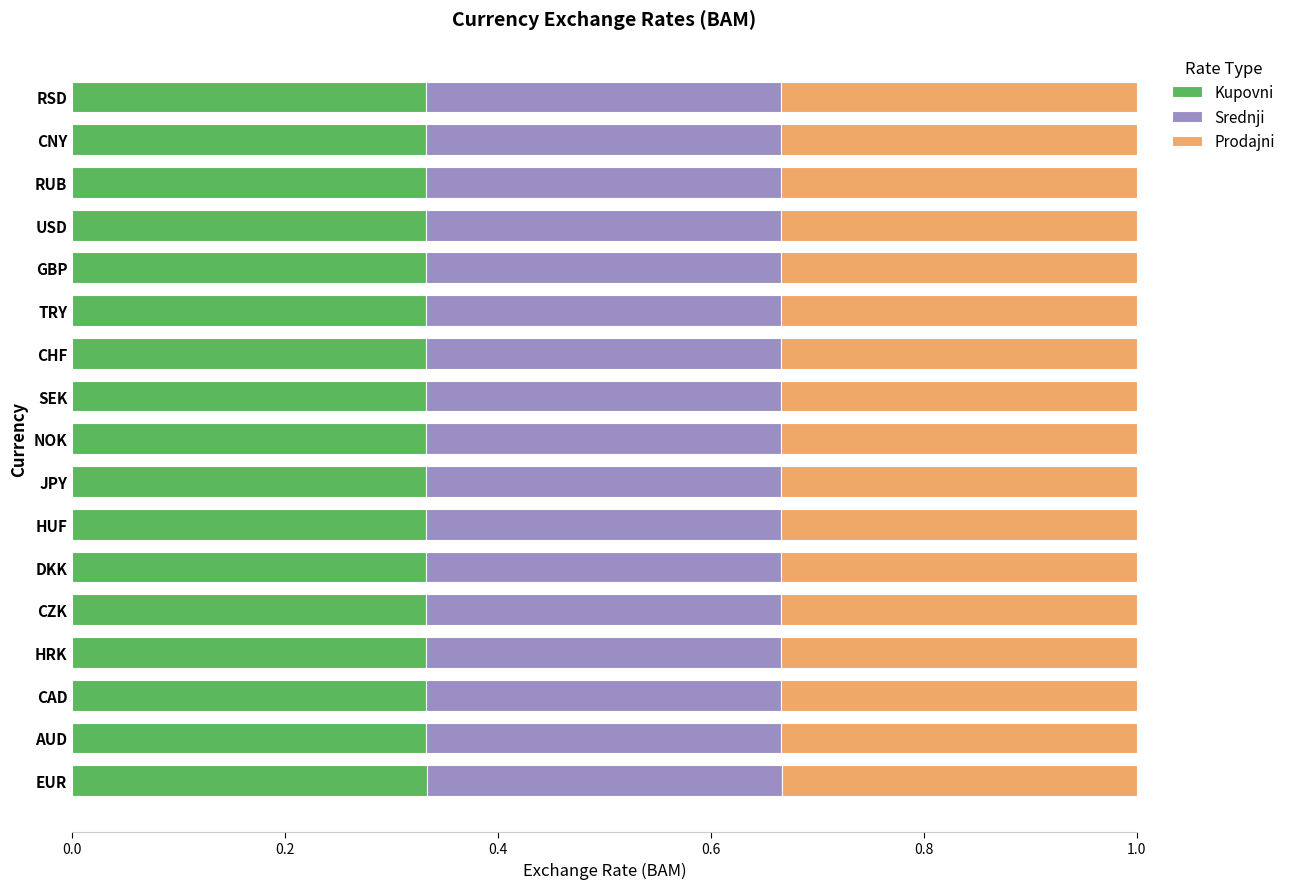

What are all the series names shown in the legend?

Kupovni, Srednji, Prodajni